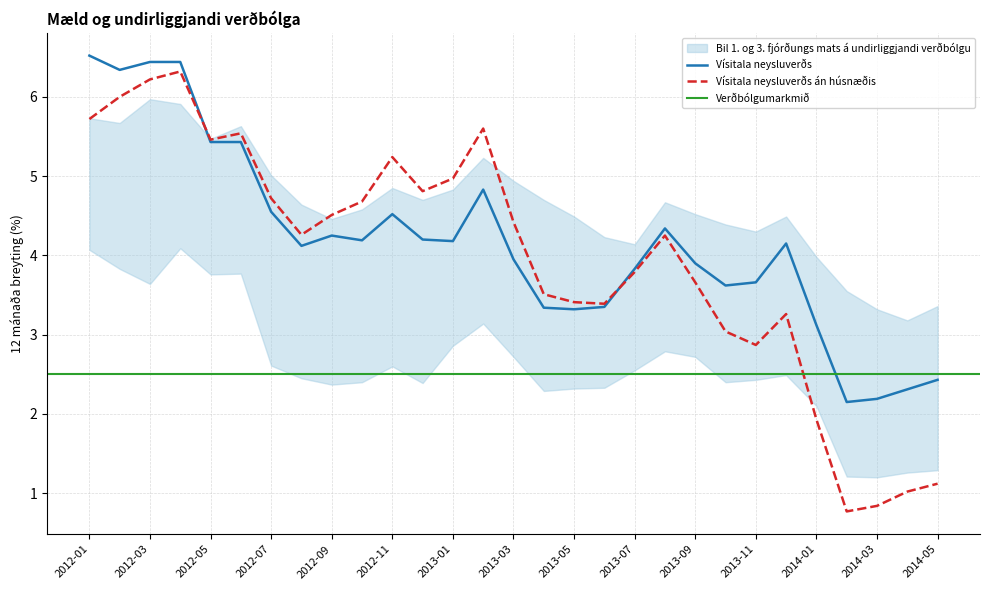

Is it true that Vísitala neysluverðs án húsnæðis equals 2.9 at 2013-11?

True